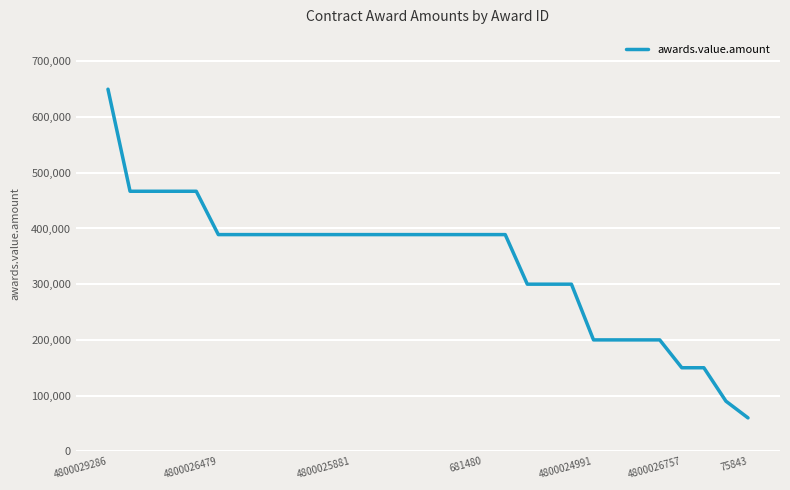

What is the smallest value displayed?

60000